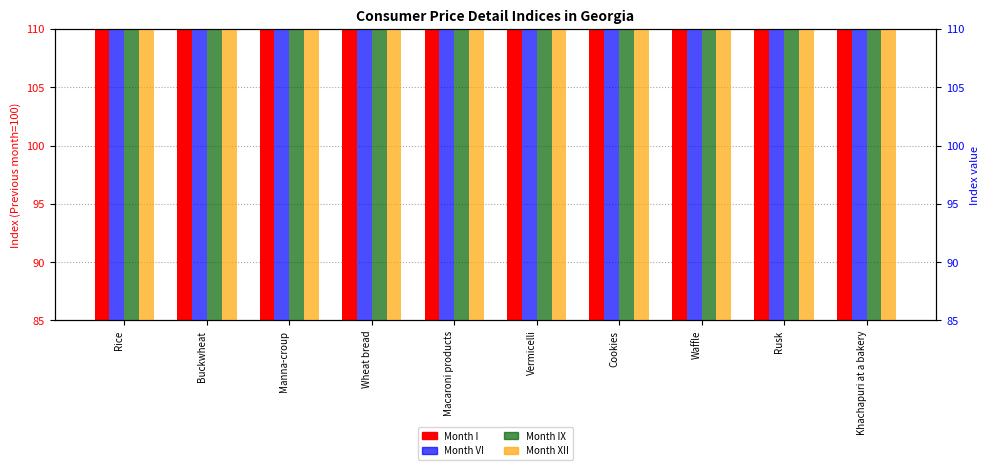

What position from the right is Macaroni products?

6